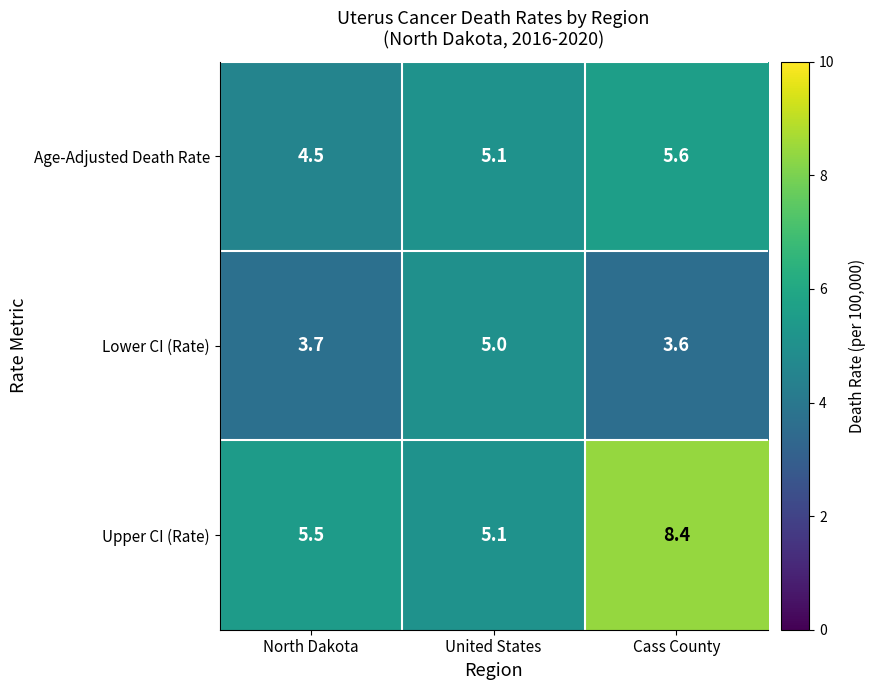

Which series has the largest total across all categories?

Upper CI (Rate)